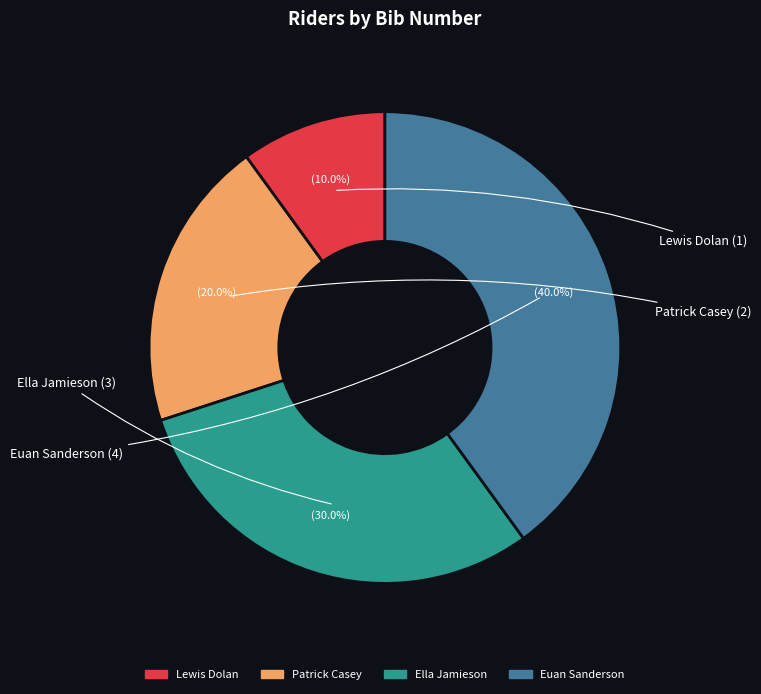

Is it true that Patrick Casey is 20% of the pie?

True